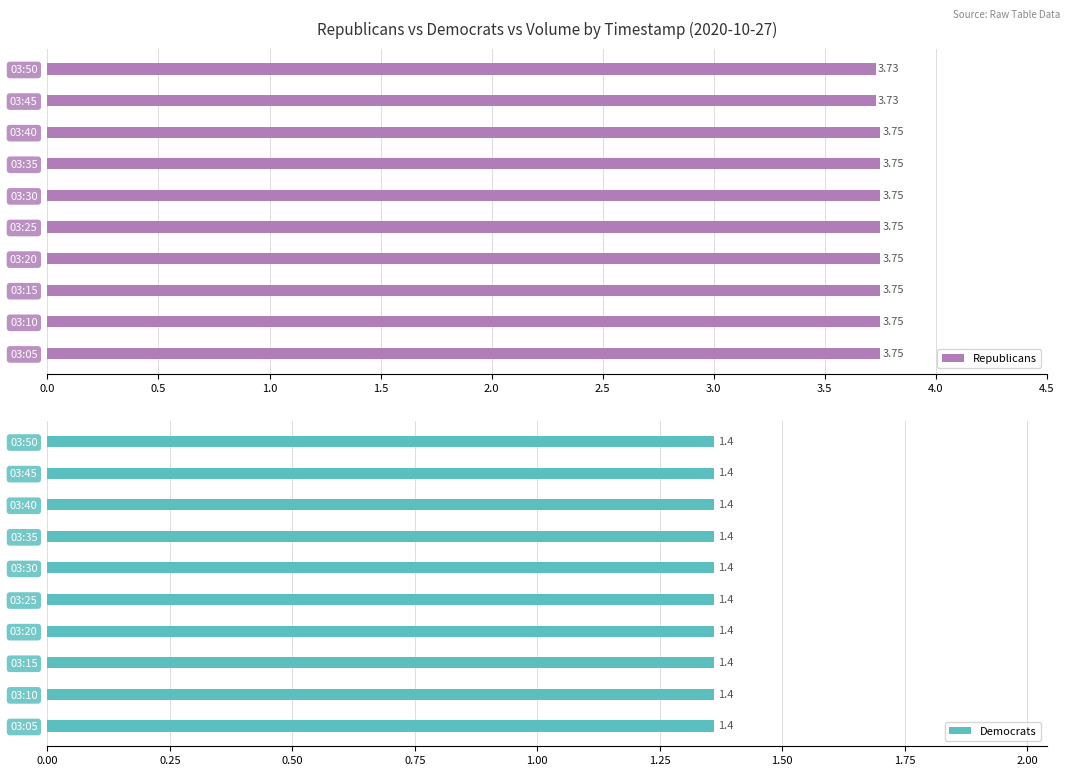

Rank the series at 3.5 from highest to lowest value.

Republicans, Democrats